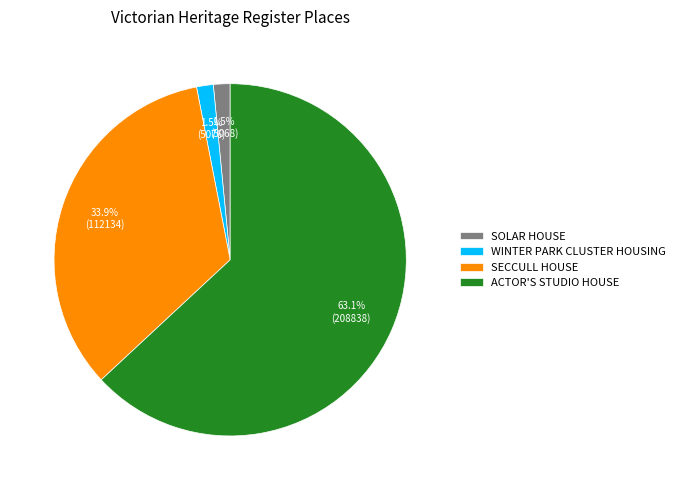

Approximately how many times larger is the value at SOLAR HOUSE compared to WINTER PARK CLUSTER HOUSING?

1.0